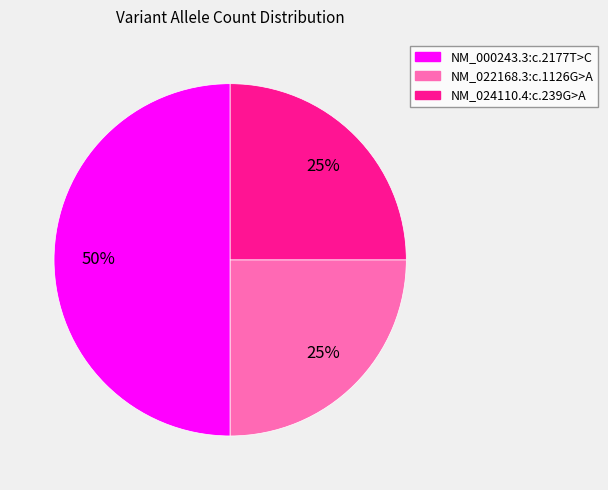

Does NM_024110.4:c.239G>A represent more than half of the total?

No